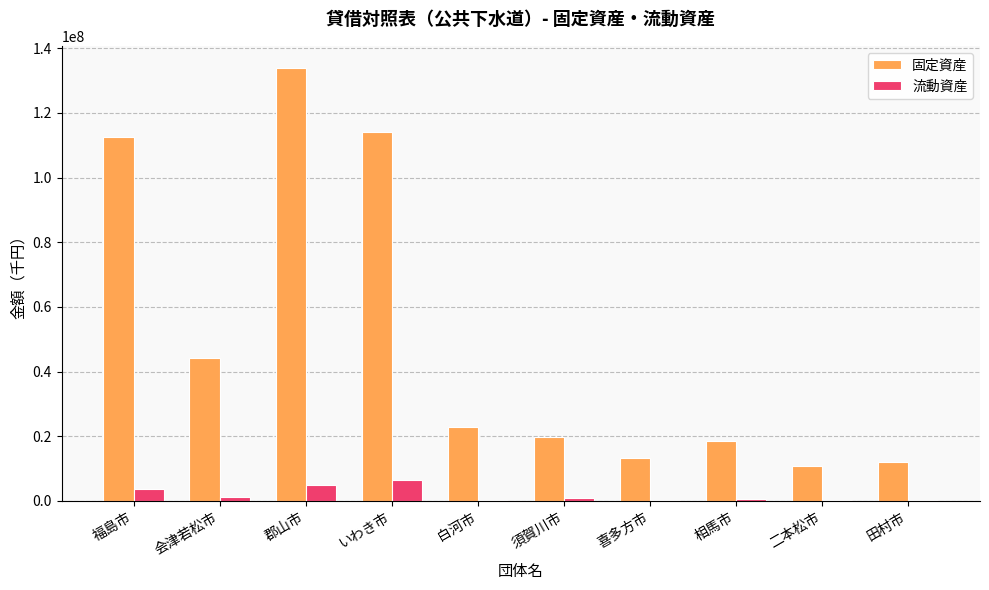

Which series has the largest total across all categories?

固定資産